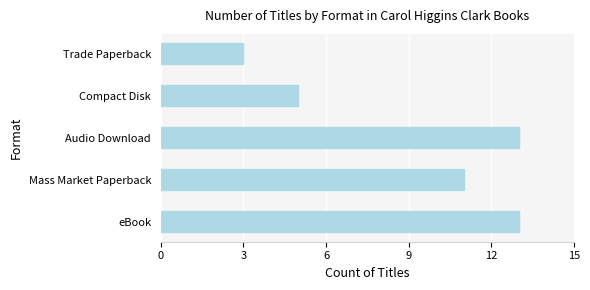

What is the difference between the second highest and minimum values?

10